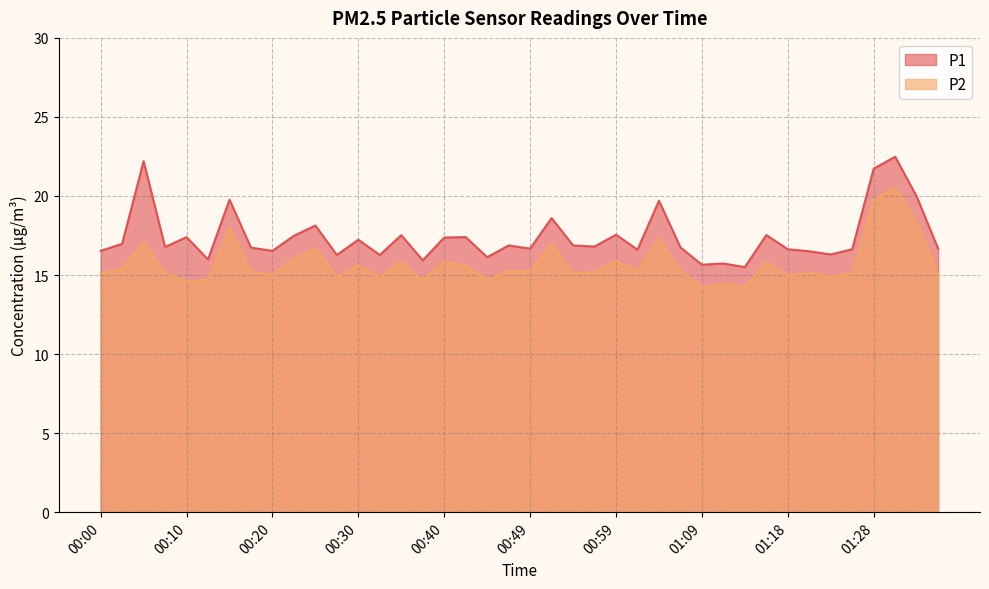

Reading left to right, what are all the values shown in this chart?

P1: 16.5	17.0	22.2	16.8	17.4	16.0	19.8	16.7	16.5	17.5	18.1	16.3	17.2	16.3	17.5	15.9	17.4	17.4	16.1	16.9	16.7	18.6	16.9	16.8	17.6	16.6	19.7	16.8	15.7	15.7	15.5	17.5	16.6	16.5	16.3	16.6	21.7	22.5	20.0	16.7
P2: 15.1	15.4	17.1	15.1	14.6	14.7	18.0	15.2	15.0	16.0	16.7	14.9	15.6	14.8	15.8	14.6	15.8	15.6	14.7	15.3	15.2	17.0	15.1	15.2	15.8	15.2	17.3	15.2	14.2	14.4	14.2	15.8	15.0	15.1	14.9	15.1	19.7	20.5	18.3	15.0